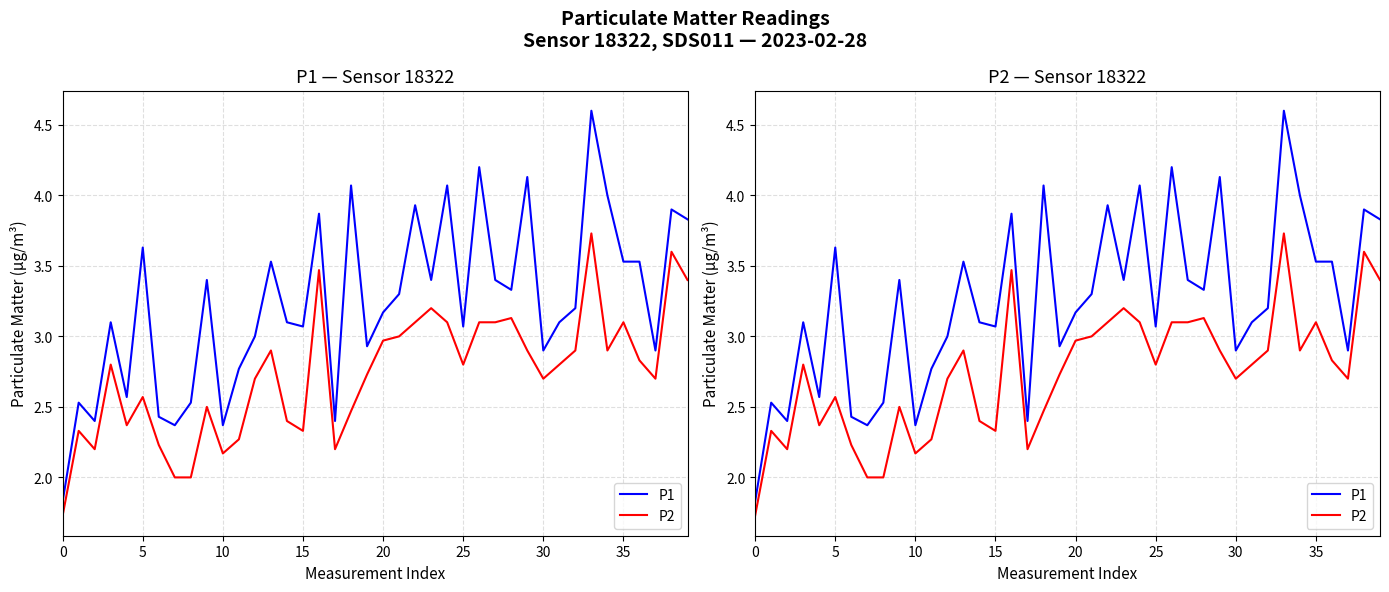

What is the average value of the P2 series?

2.7